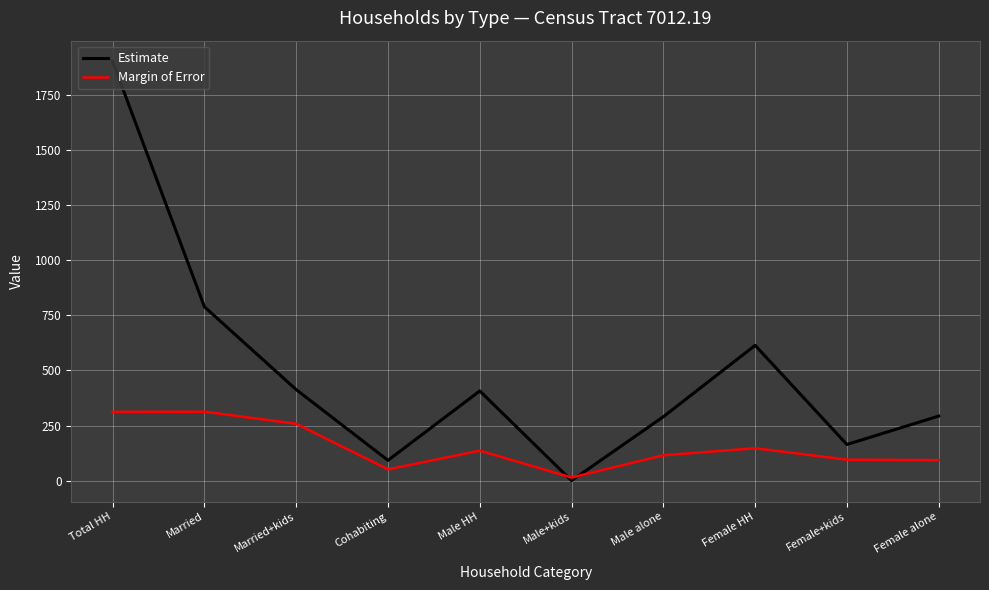

Which series has the largest total across all categories?

Estimate